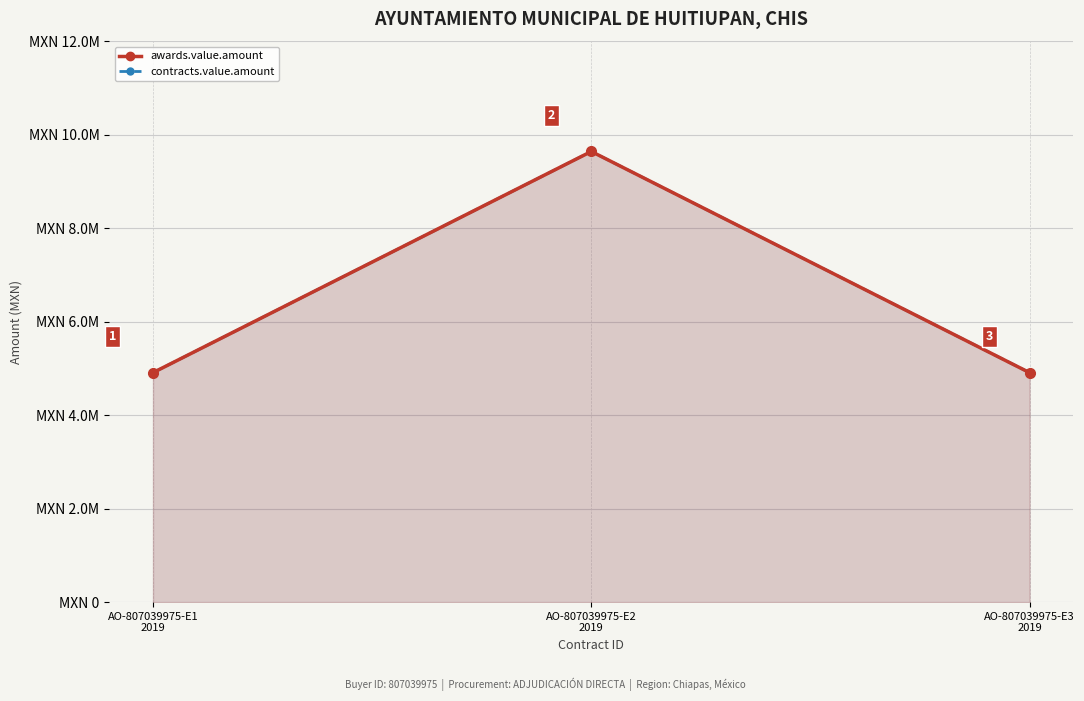

Does the chart display data point markers on the line(s)?

Yes